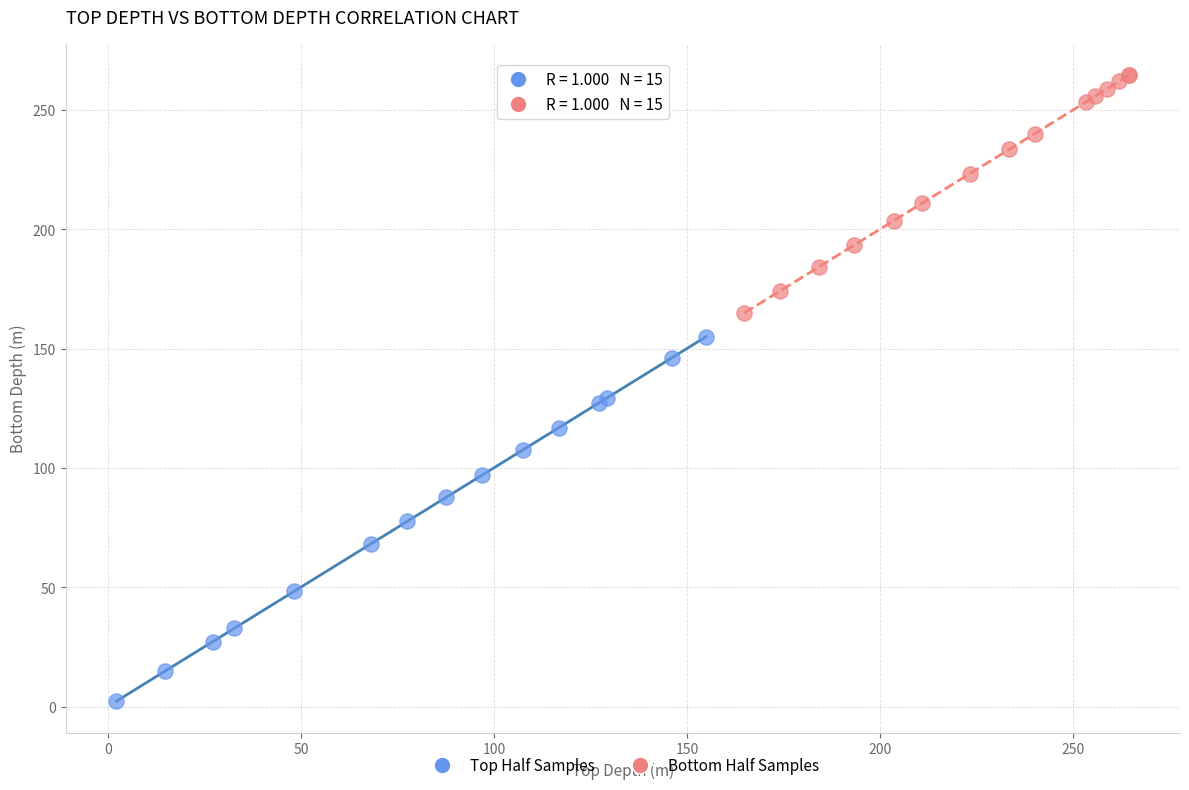

Which series contains the highest Y value?

Bottom Half Samples